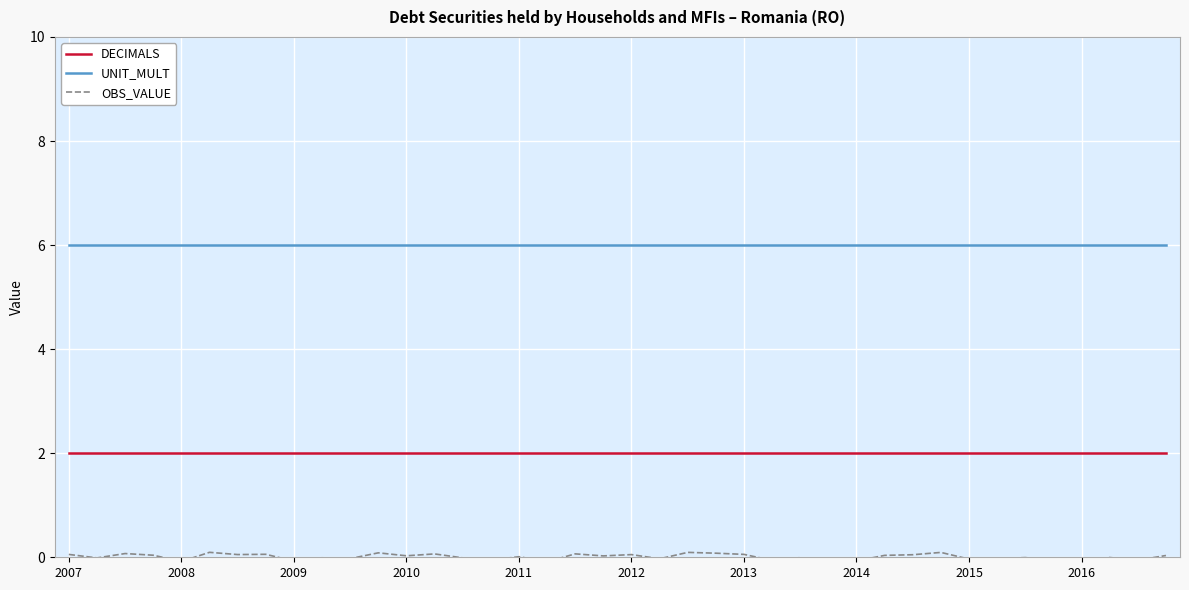

What is the greatest value displayed?

6.0